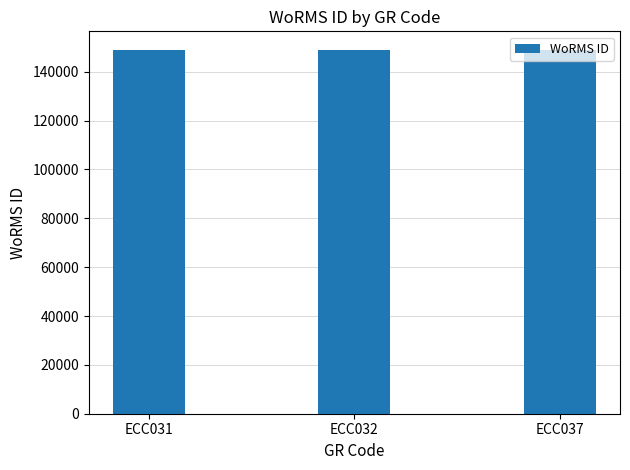

The value at ECC037 is 265520. True or false?

False